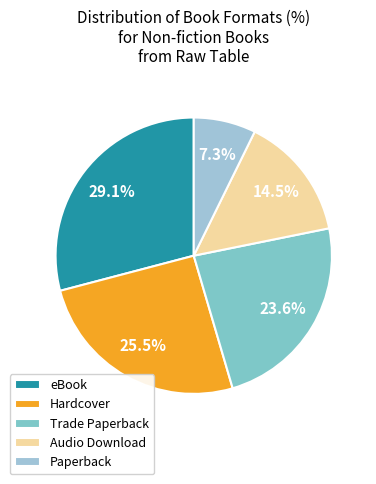

Approximately how many times larger is the value at eBook compared to Audio Download?

2.0